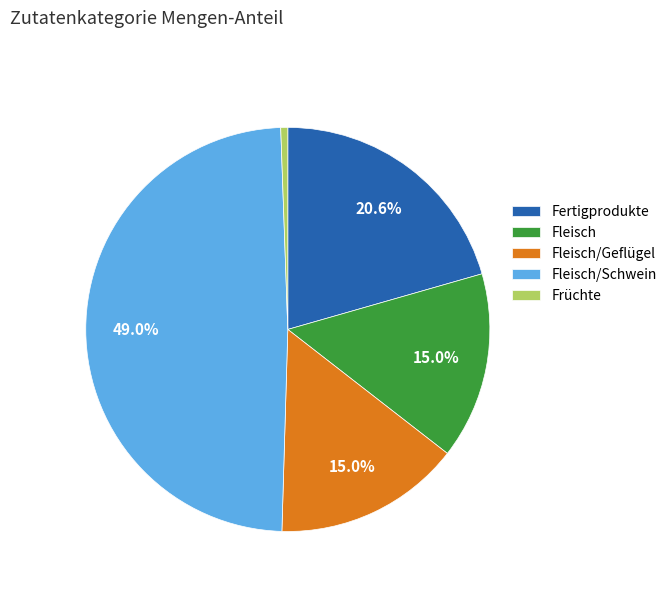

To the nearest percent, what is the combined percentage of Fleisch/Schwein and Fleisch?

64%